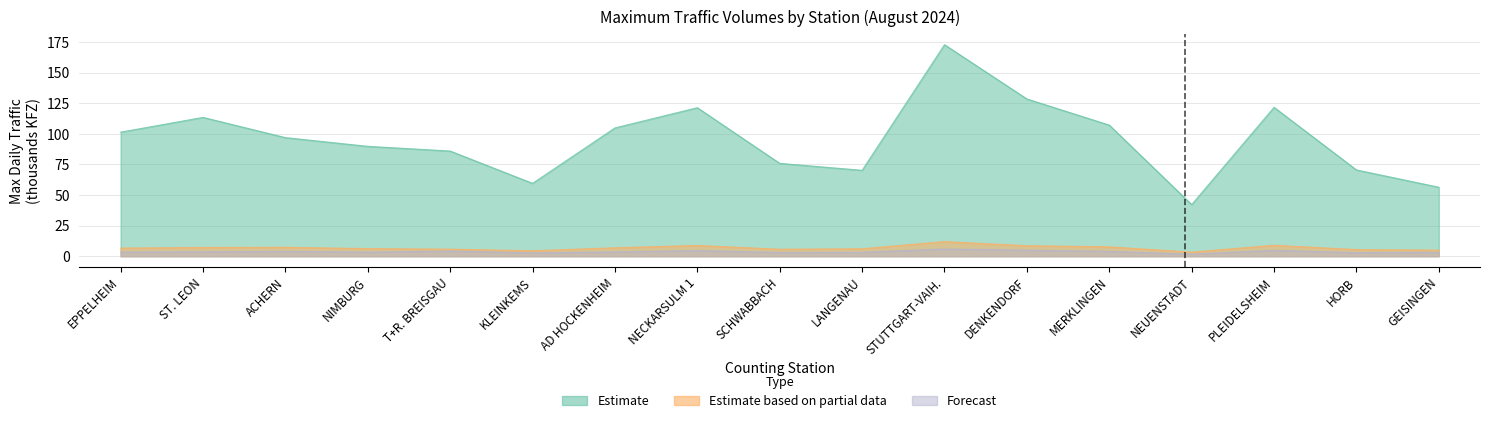

Where is the first local minimum for Estimate based on partial data?

KLEINKEMS